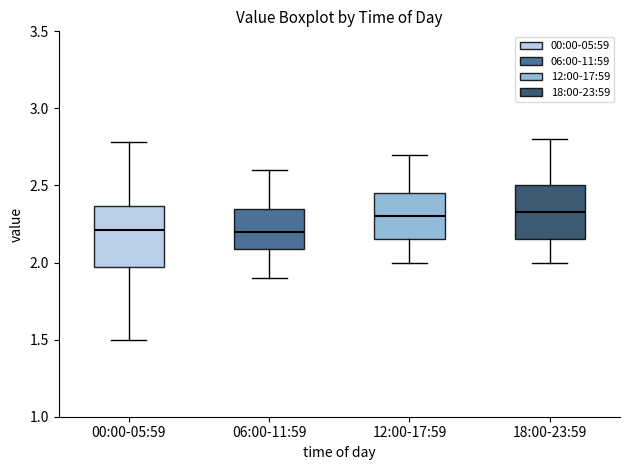

Reading left to right, read every box against the y-axis: the position of its median line, the range the box covers, and the ends of its whiskers. The values are not printed on the chart, so give them approximately, as read against the axis.

00:00-05:59: median 2.20, box 1.95 to 2.35, whiskers 1.50 to 2.80
06:00-11:59: median 2.20, box 2.10 to 2.35, whiskers 1.90 to 2.60
12:00-17:59: median 2.30, box 2.15 to 2.45, whiskers 2.00 to 2.70
18:00-23:59: median 2.35, box 2.15 to 2.50, whiskers 2.00 to 2.80